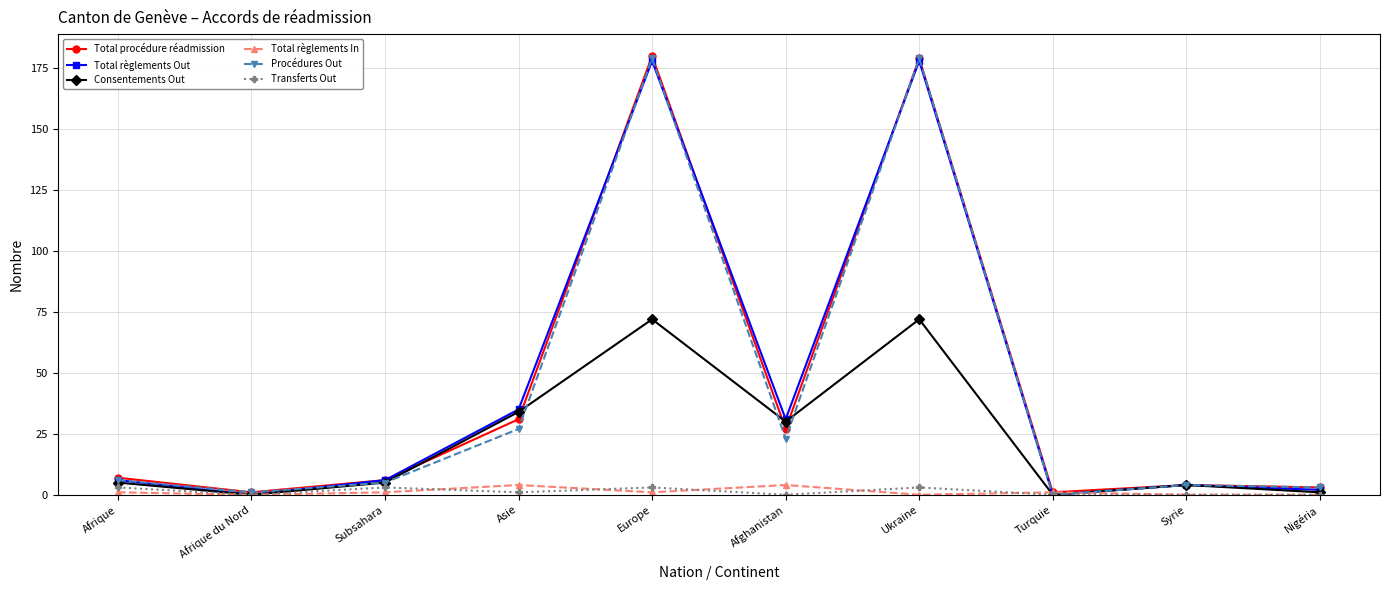

What is the value of the Total règlements Out point at the 6th from the left?

31